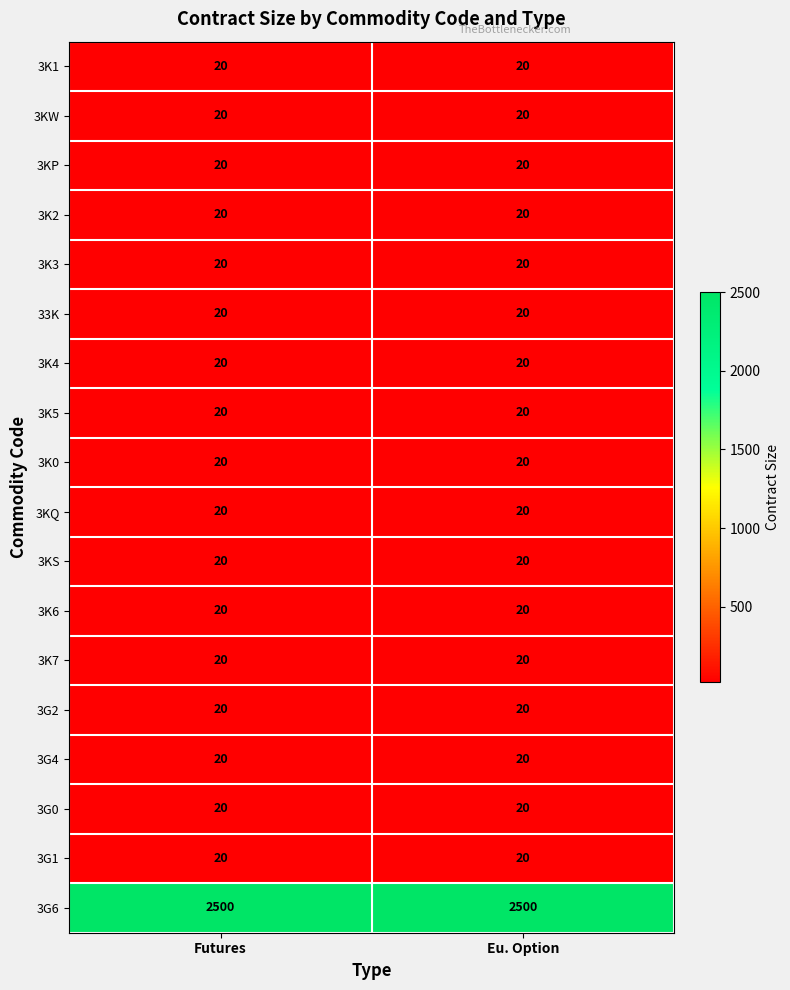

What is the total value across all series at Eu. Option?

2840